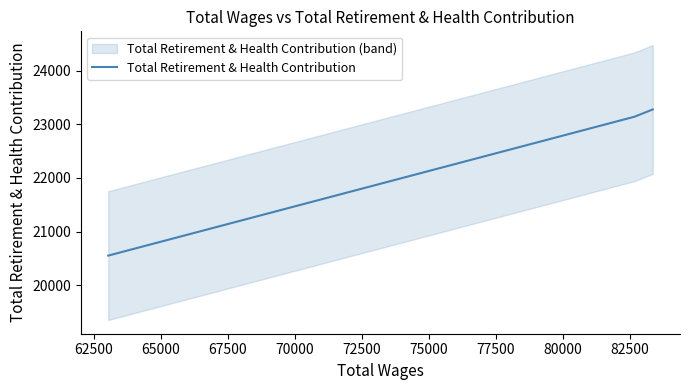

Rank the categories by value from highest to lowest.

83361.0, 82666.0, 63046.0